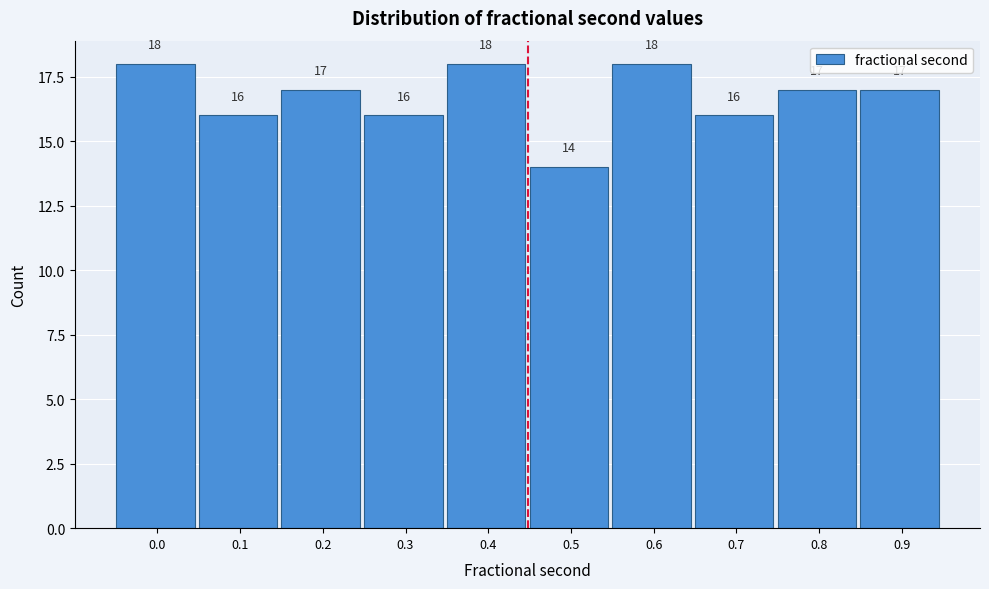

Reading left to right, transcribe all the data shown in this chart.

18	16	17	16	18	14	18	16	17	17